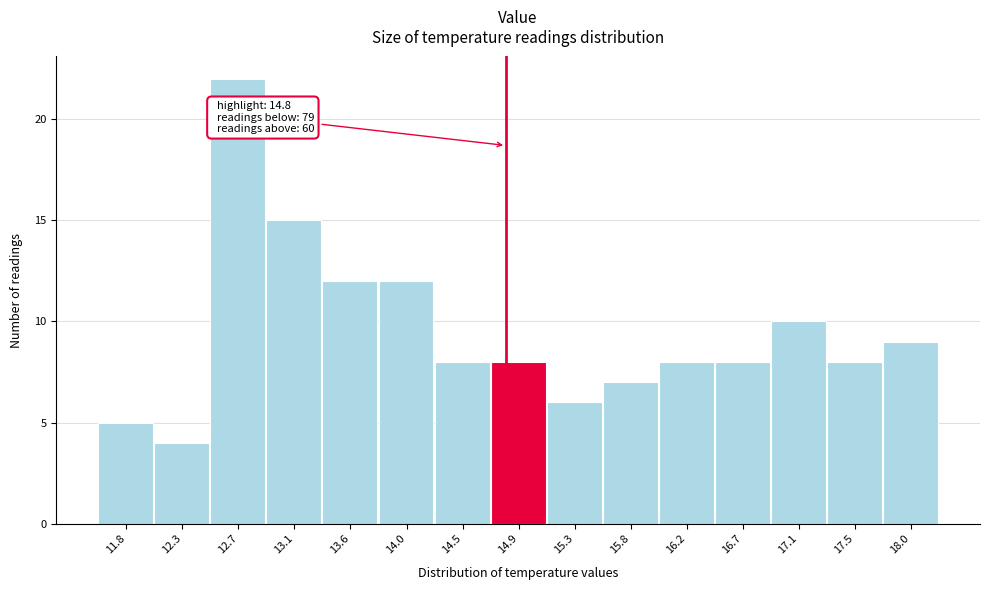

Over which range of the x-axis is the bar tallest?

12.48 to 12.92